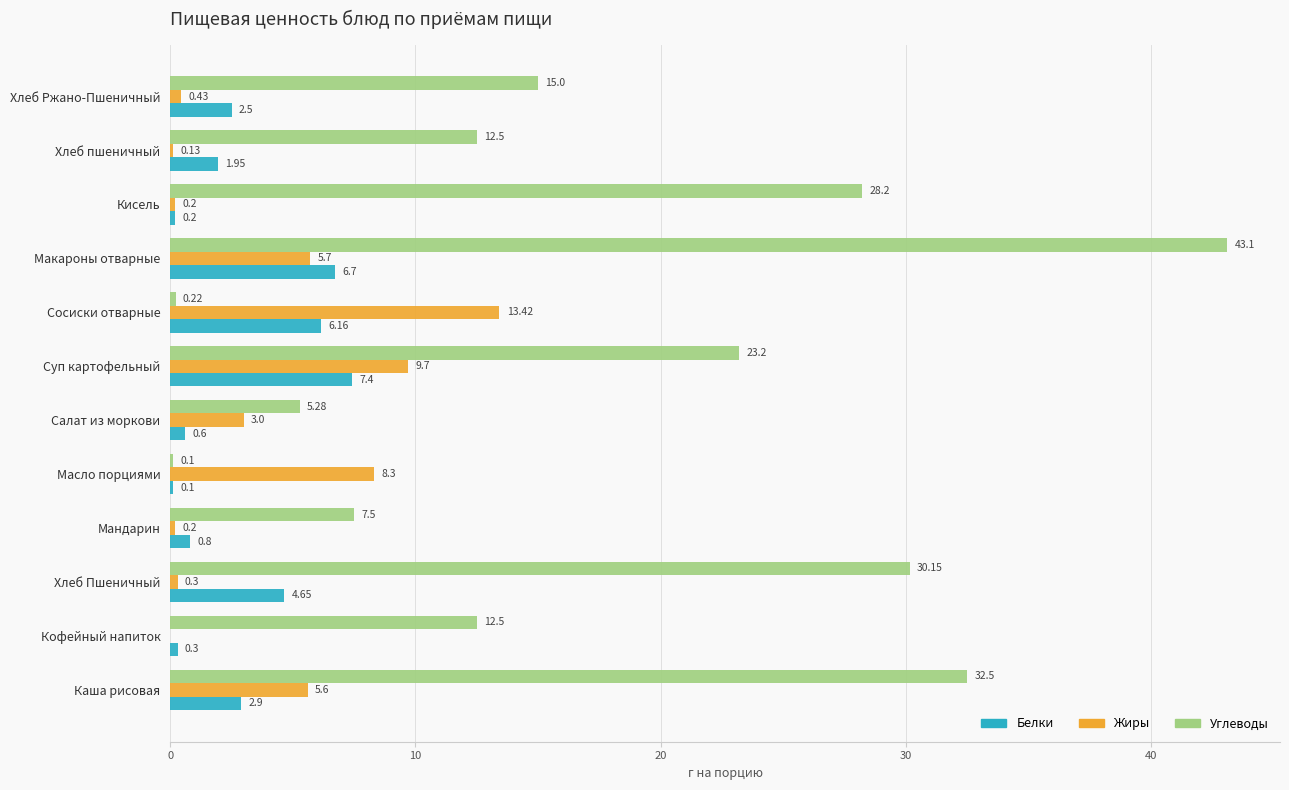

Between Хлеб Пшеничный and Хлеб Ржано-Пшеничный, which series saw the biggest shift?

Углеводы